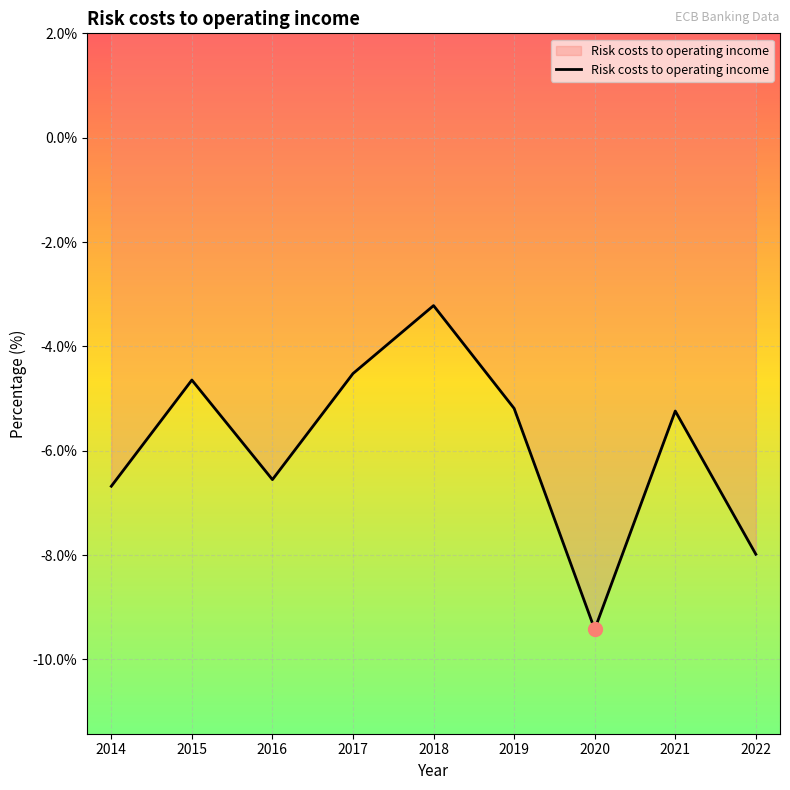

Reading left to right, extract all data points from this chart.

2014=-6.7	2015=-4.6	2016=-6.6	2017=-4.5	2018=-3.2	2019=-5.2	2020=-9.4	2021=-5.2	2022=-8.0